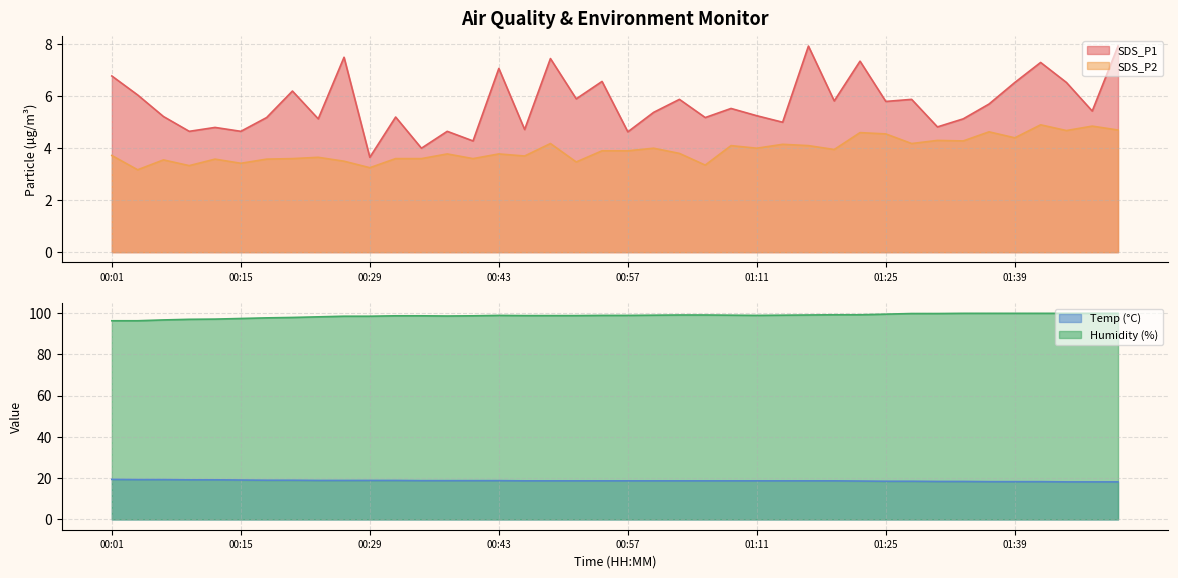

At 01:28, list the series in order from largest to smallest.

Humidity, Temp, SDS_P1, SDS_P2